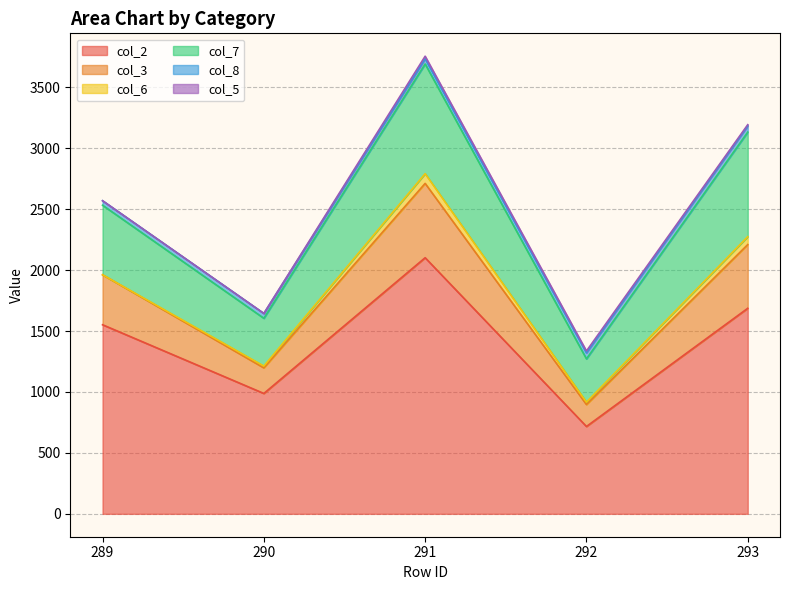

What is the difference between the maximum and minimum values in the col_3 series?

430.0